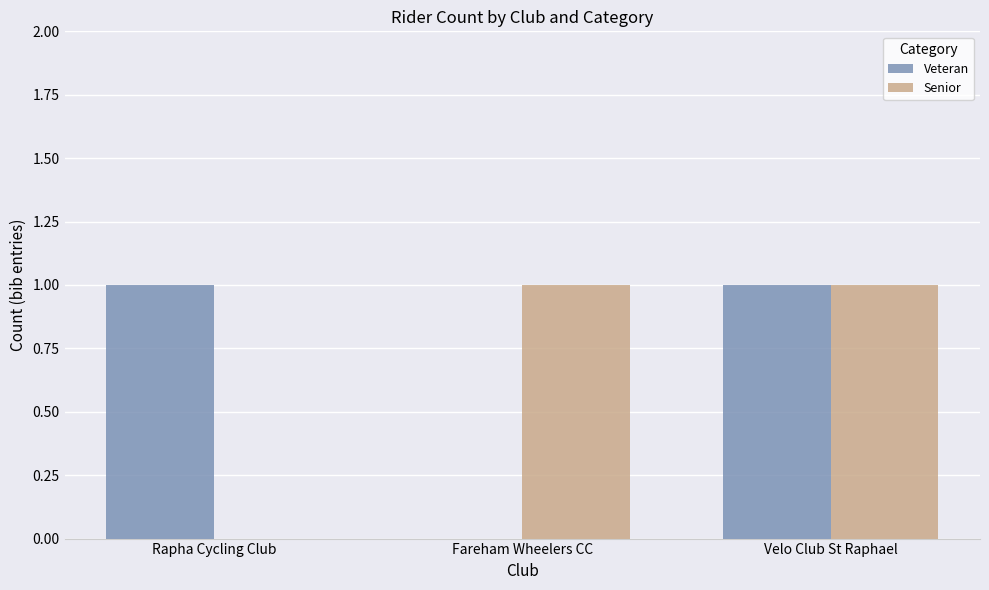

Between Rapha Cycling Club and Velo Club St Raphael, which series saw the biggest shift?

Senior